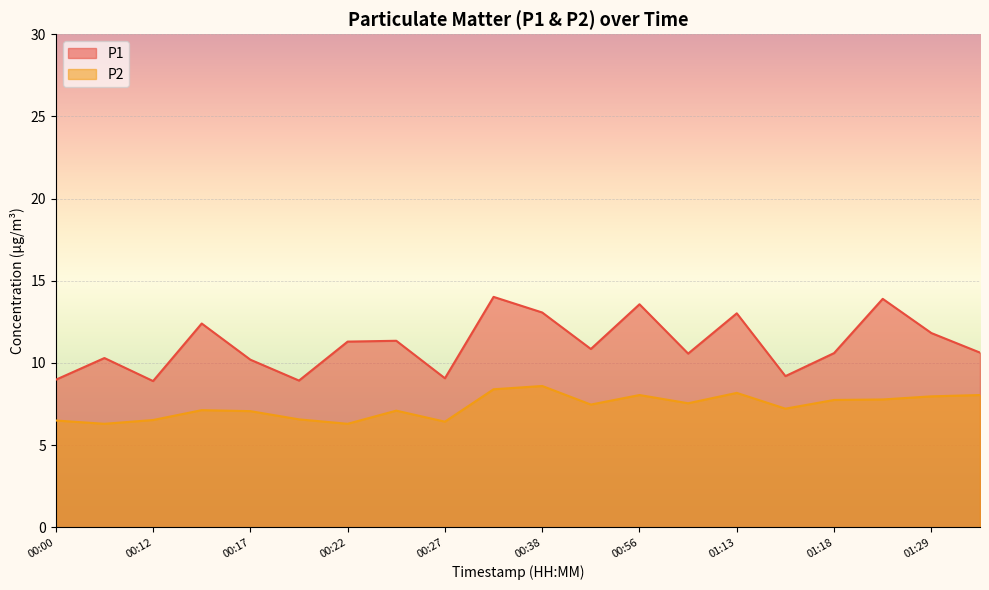

Which series has the largest total across all categories?

P1